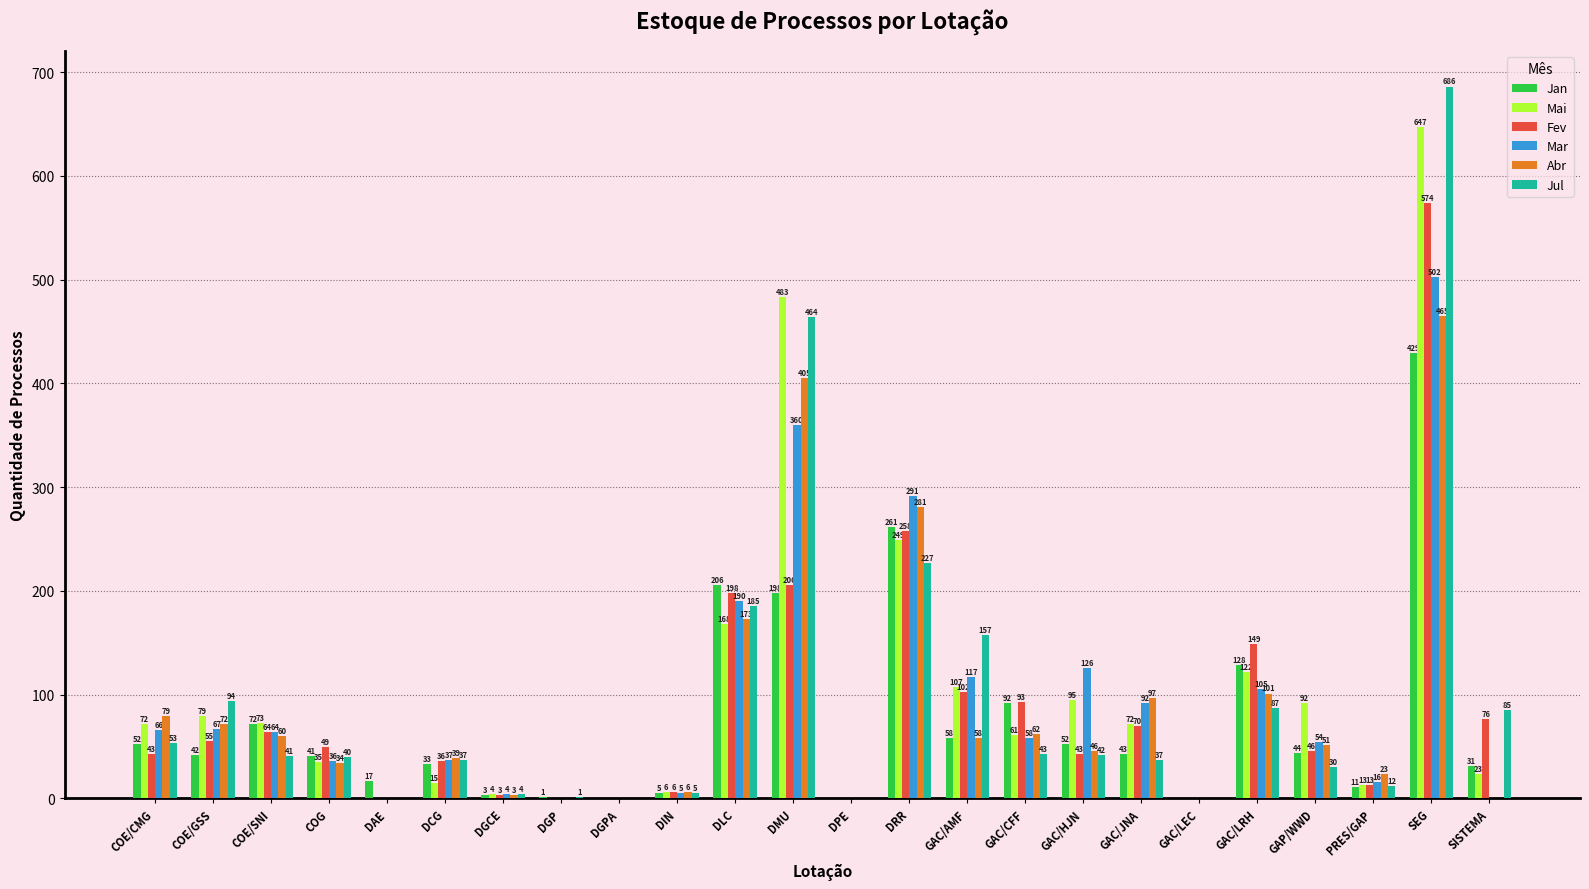

Where is Abr nearest to the value 232?

DRR